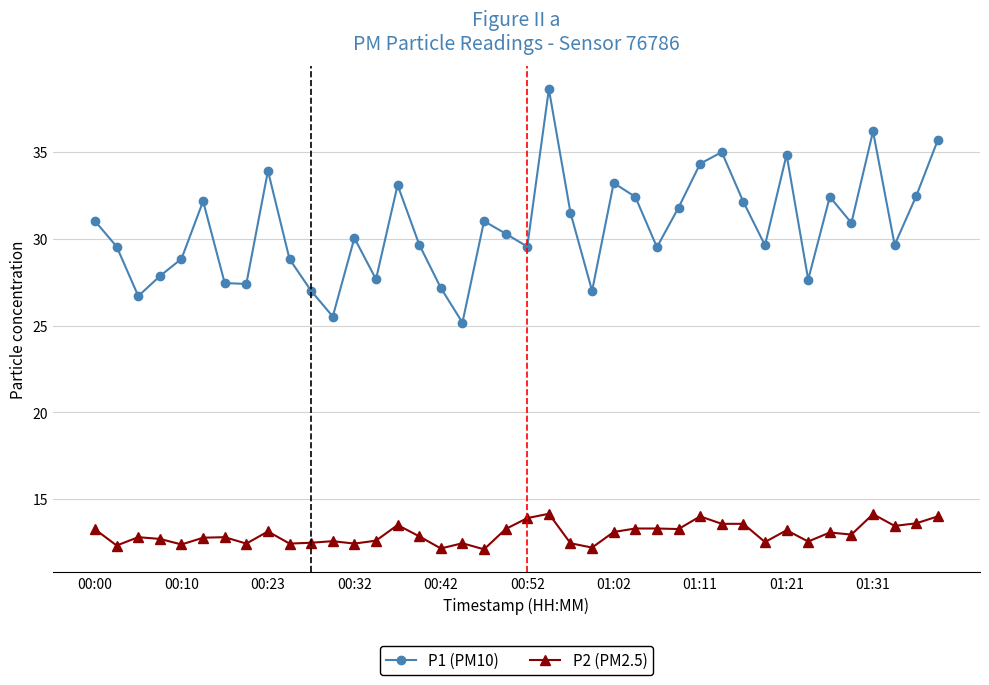

Which series has the largest range (max minus min)?

P1 (PM10)